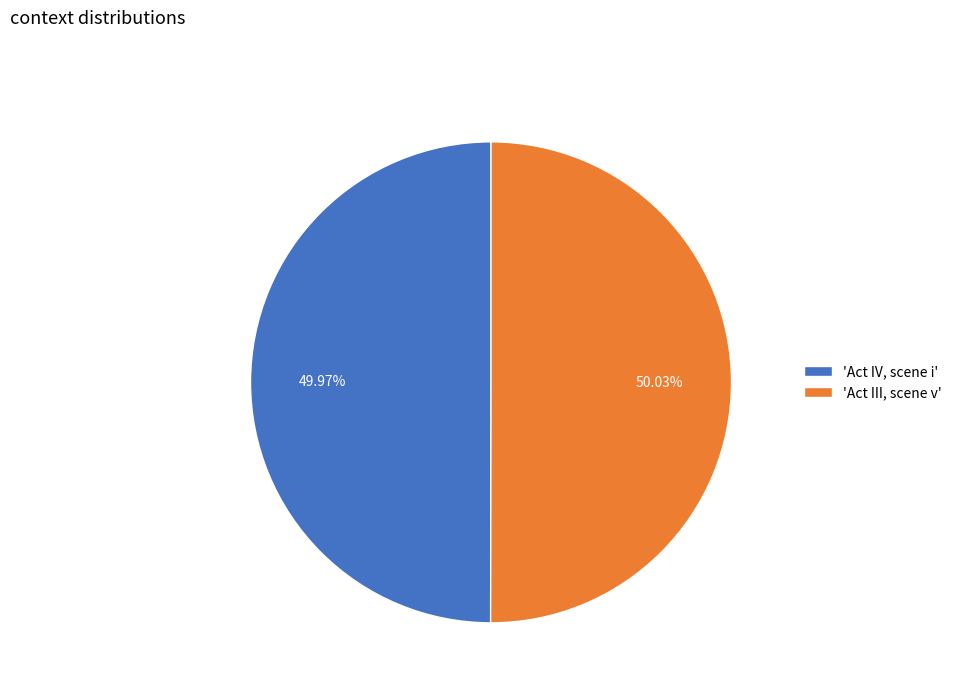

What is the ratio of the value at 'Act III, scene v' to the value at 'Act IV, scene i'?

1.0